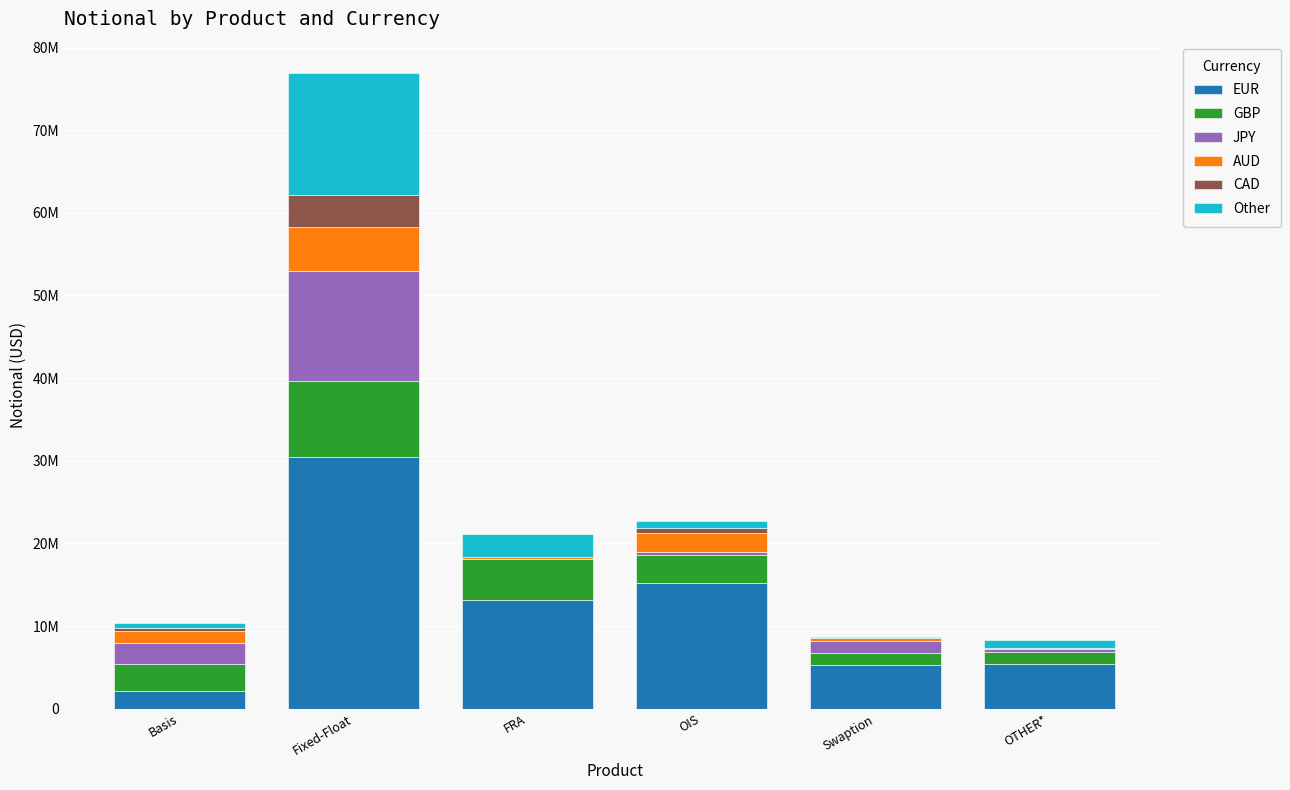

The Other series shows 910163 at OTHER*. True or false?

True